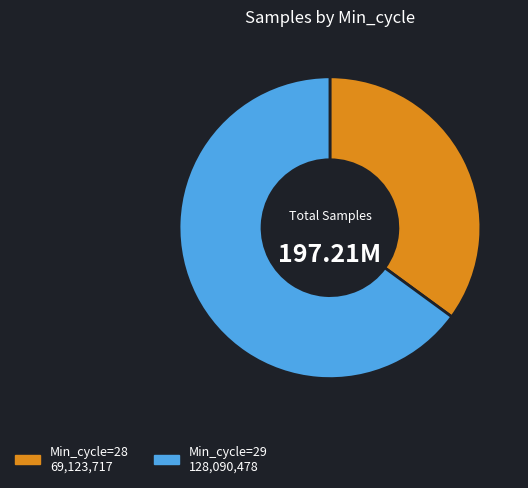

Is there any slice that represents more than half of the pie?

Yes